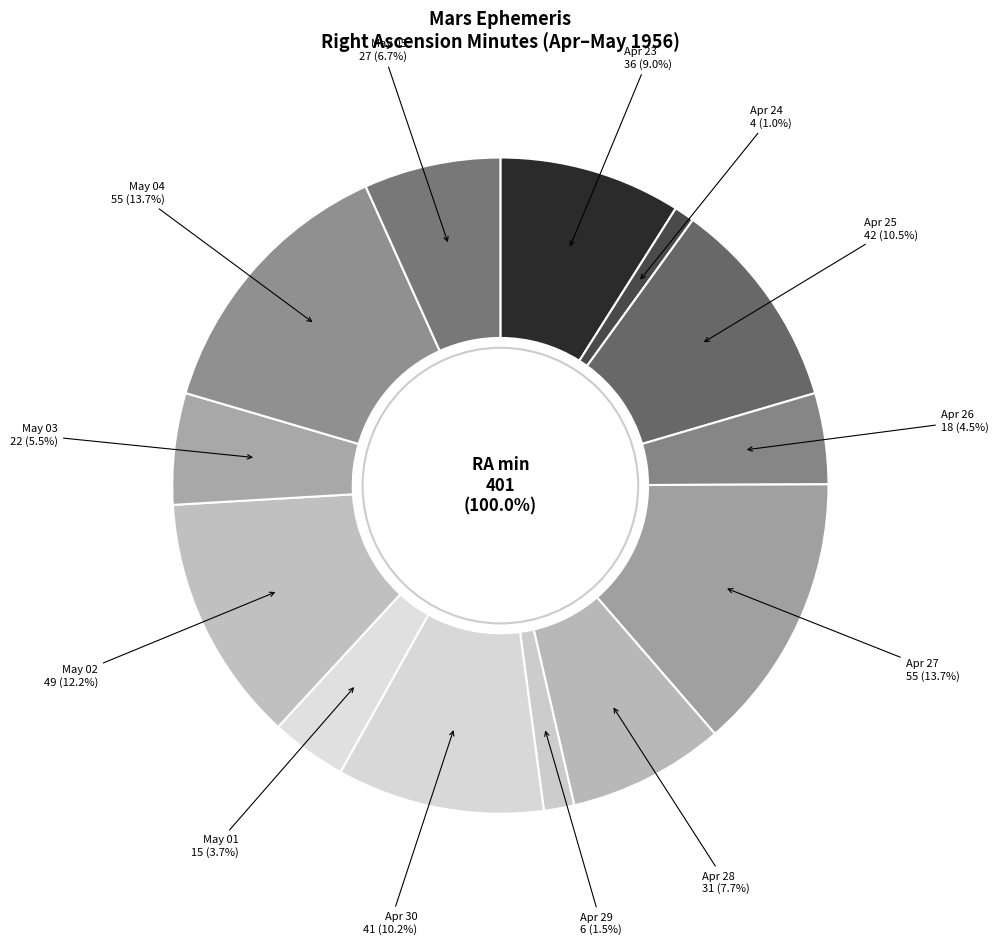

Combined, what portion of the pie is May 03 and May 04?

19.2%